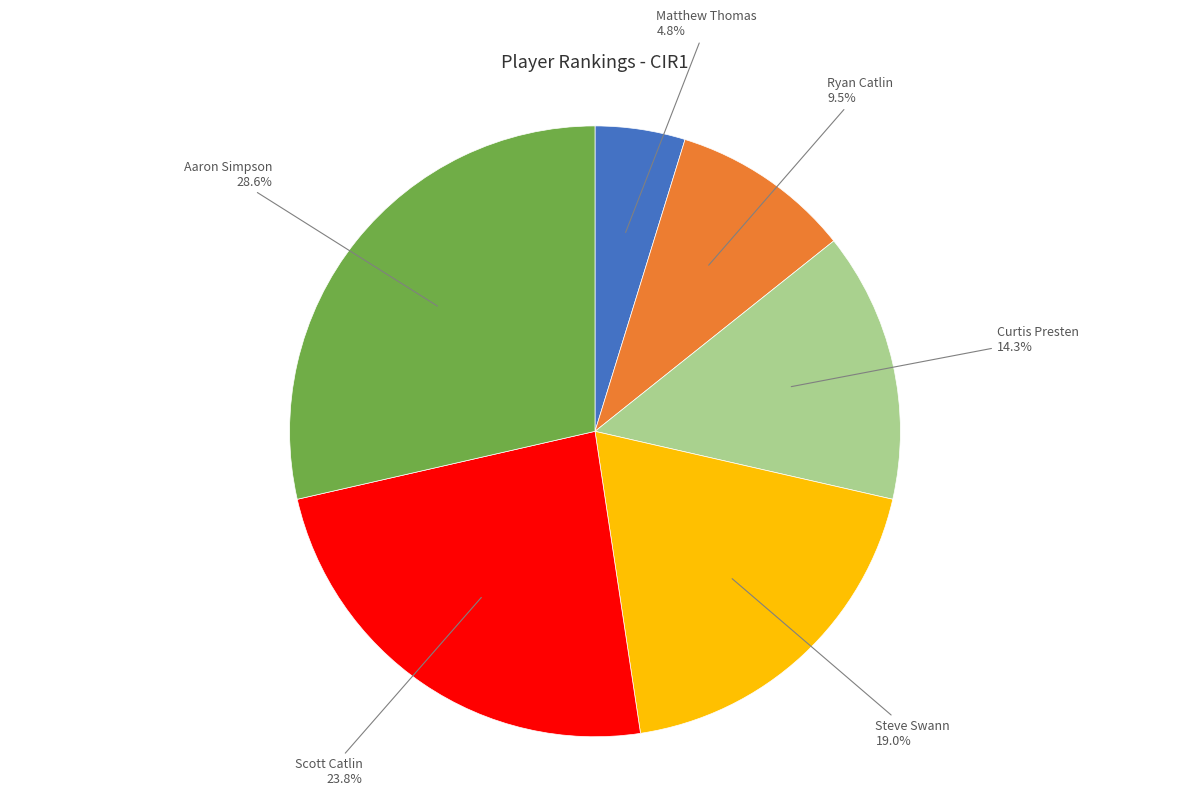

What is the ratio of the value at Steve Swann to the value at Matthew Thomas?

4.0